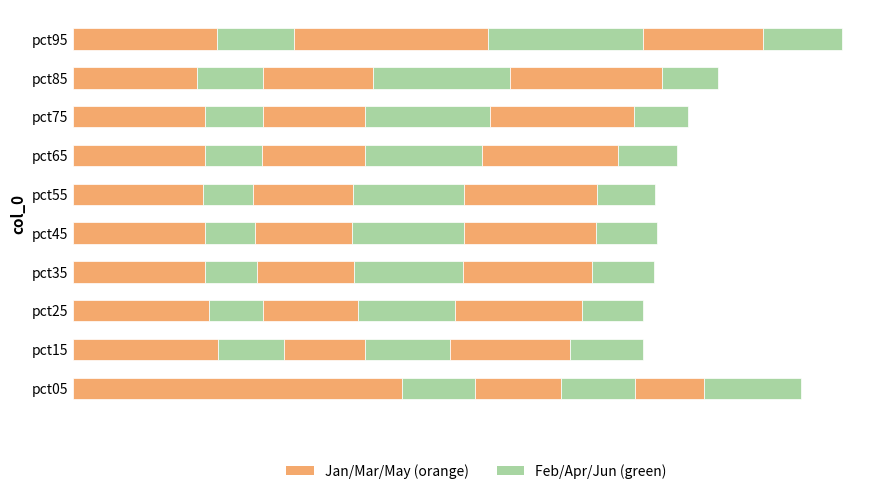

What is the value of the Jan bar at the 6th from the left?

1.5